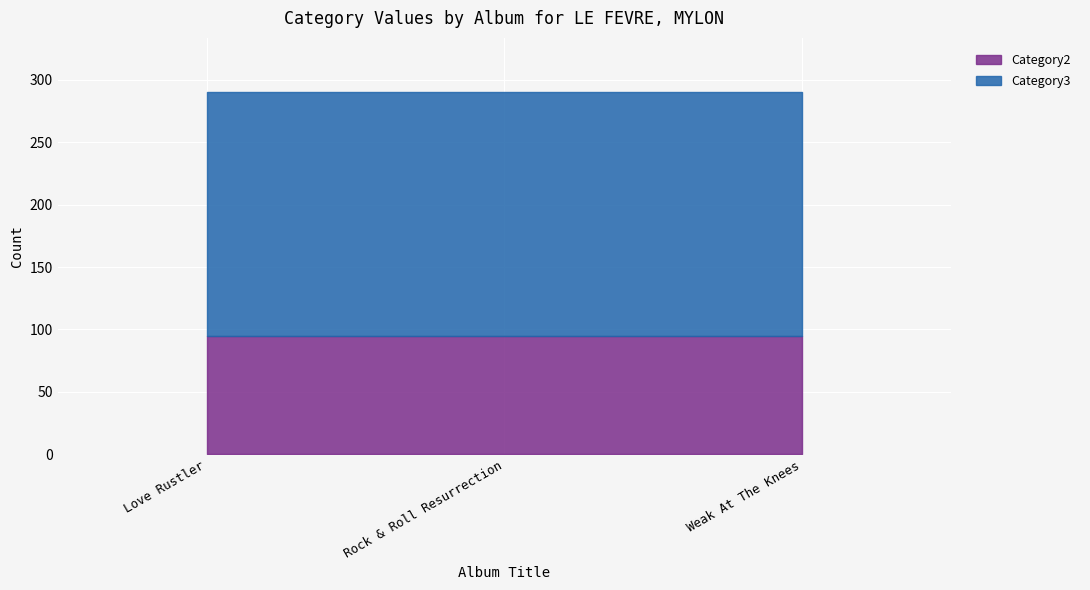

Is the value of Category2 at Love Rustler greater than the value of Category3 at Weak At The Knees?

No